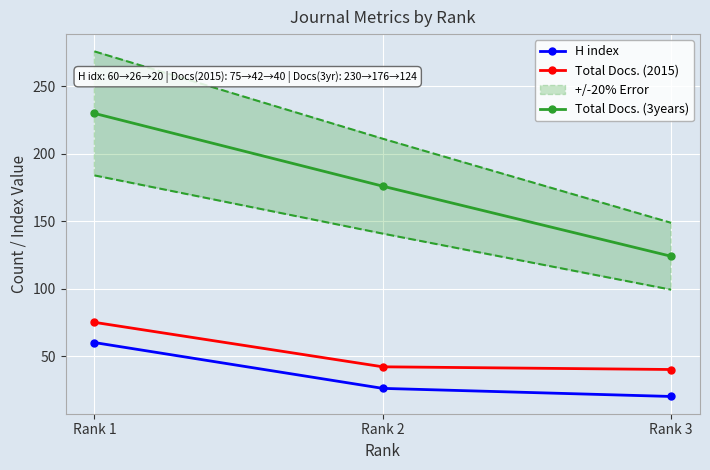

What is the difference between the maximum and second lowest values in the Total Docs. (2015) series?

33